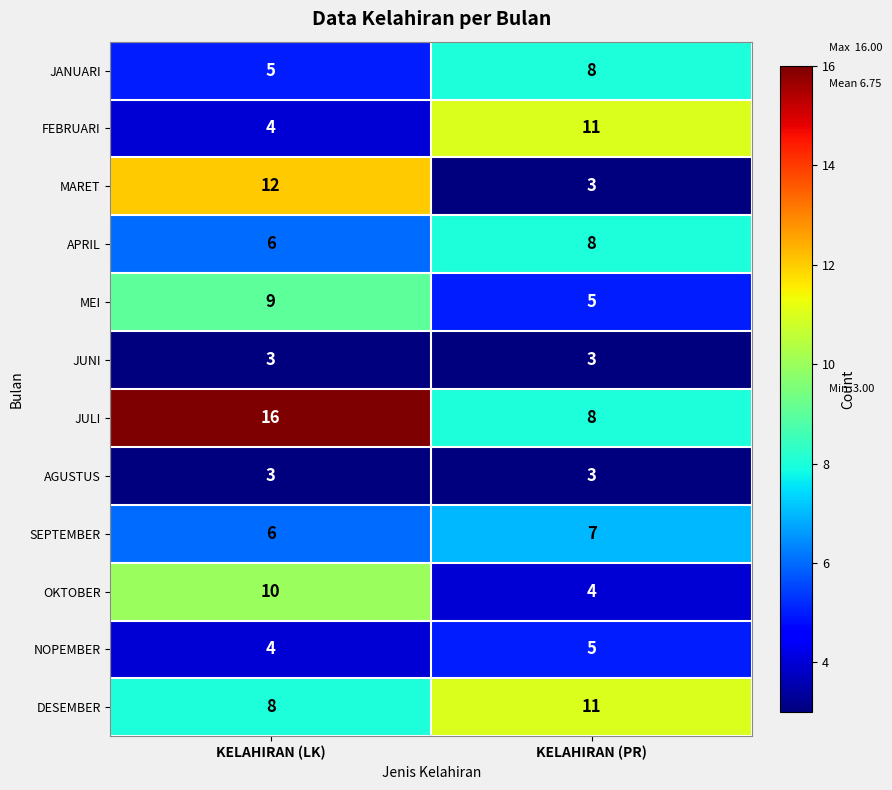

Which category has the highest value in the JULI series?

KELAHIRAN (LK)